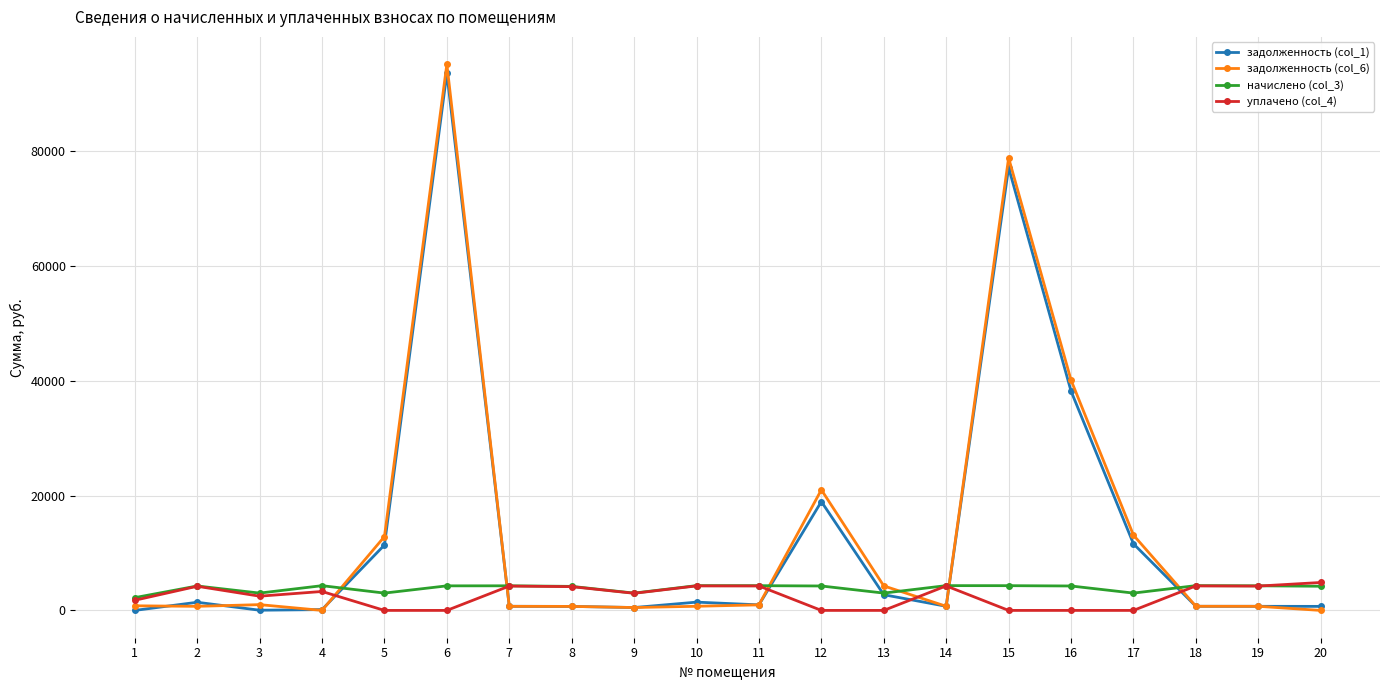

Where is the first local maximum for уплачено (col_4)?

2